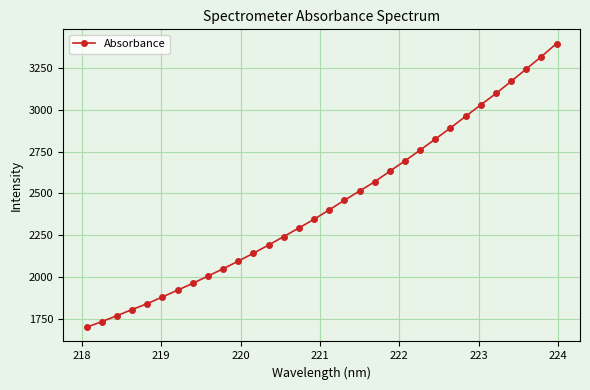

What is the value of the 28th point from the left?

3097.0